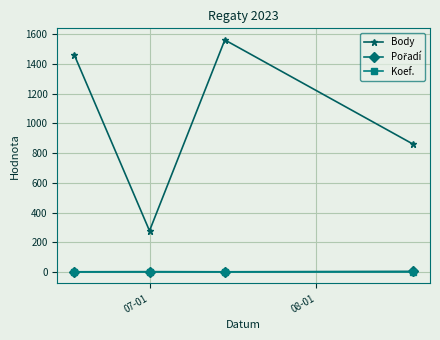

How many interior local valleys does the Body series have?

1